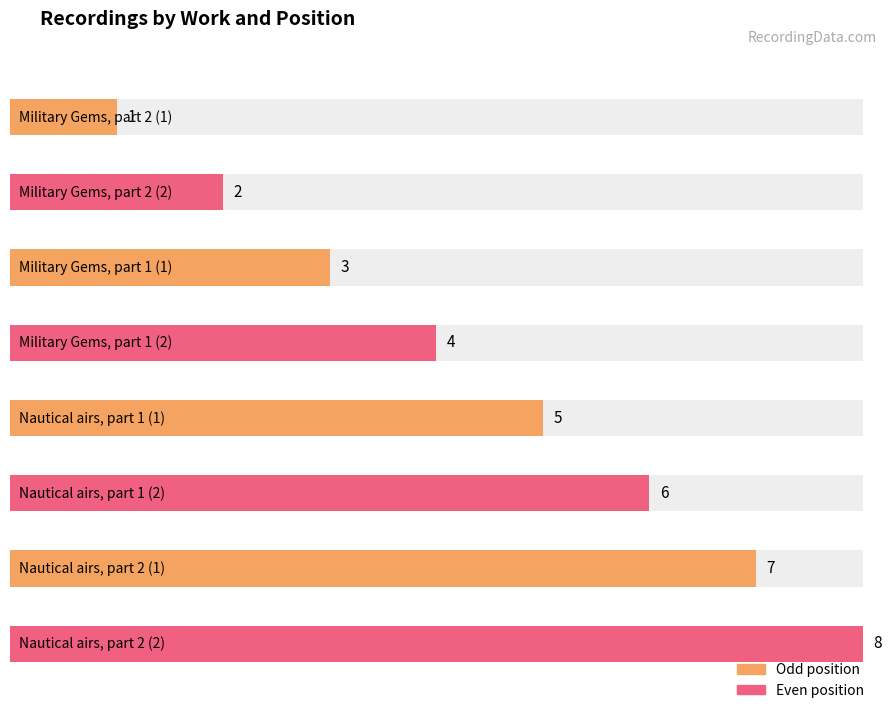

What is the sum of all values?

36